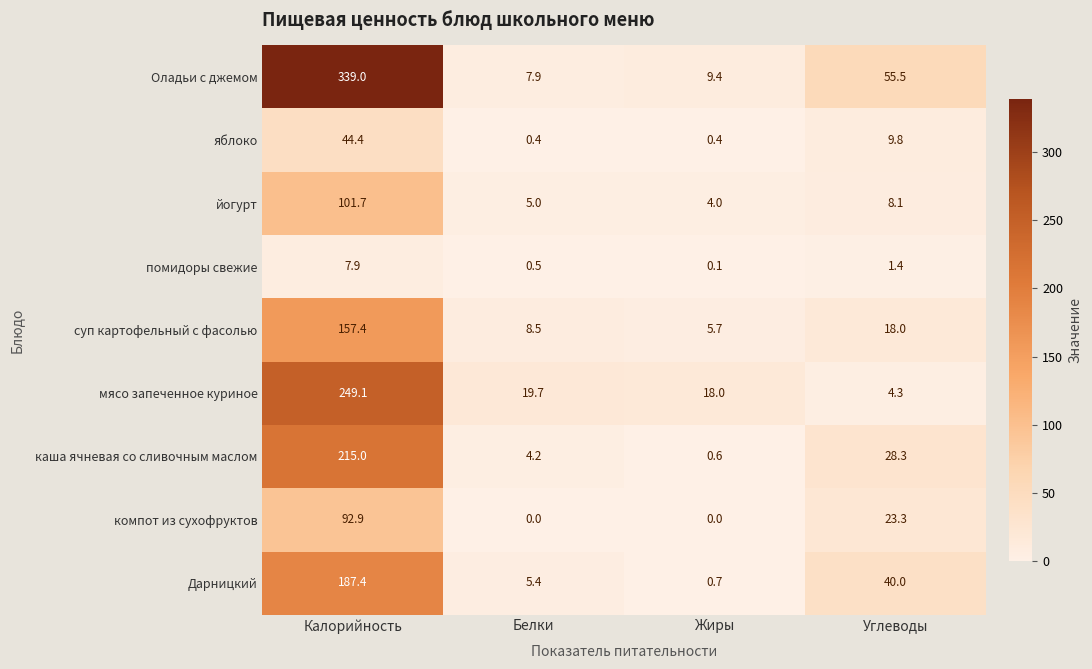

Between Белки and Углеводы, which series saw the biggest shift?

Оладьи с джемом